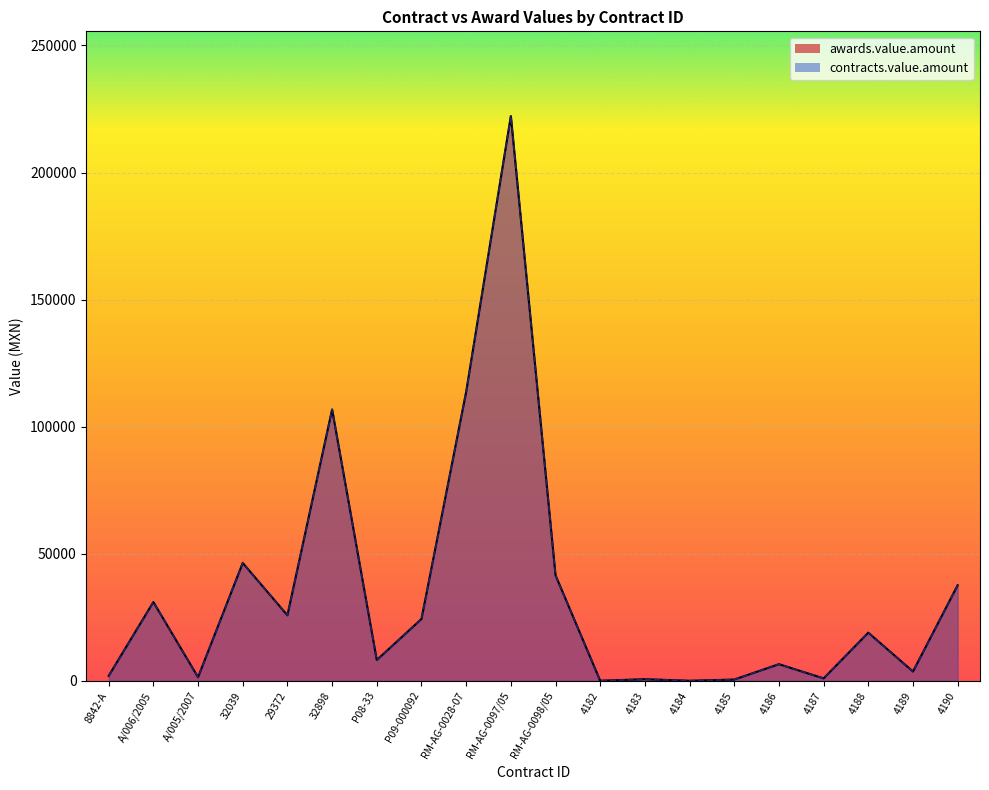

Rank the categories by contracts.value.amount value from lowest to highest.

4184, 4182, 4185, 4183, 4187, A/005/2007, 8842-A, 4189, 4186, P08-33, 4188, P09-000092, 29372, A/006/2005, 4190, RM-AG-0098/05, 32039, 32898, RM-AG-0028-07, RM-AG-0097/05